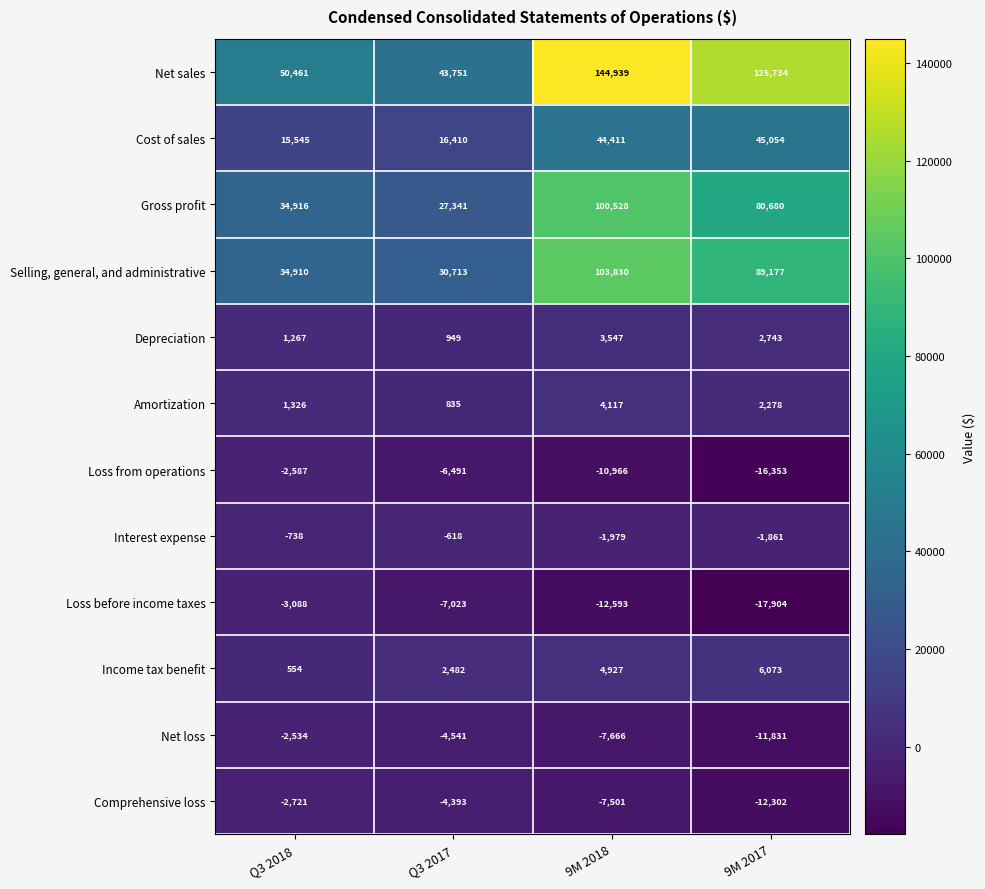

True or false: Loss from operations has a value of -8668 at 9M 2017.

False